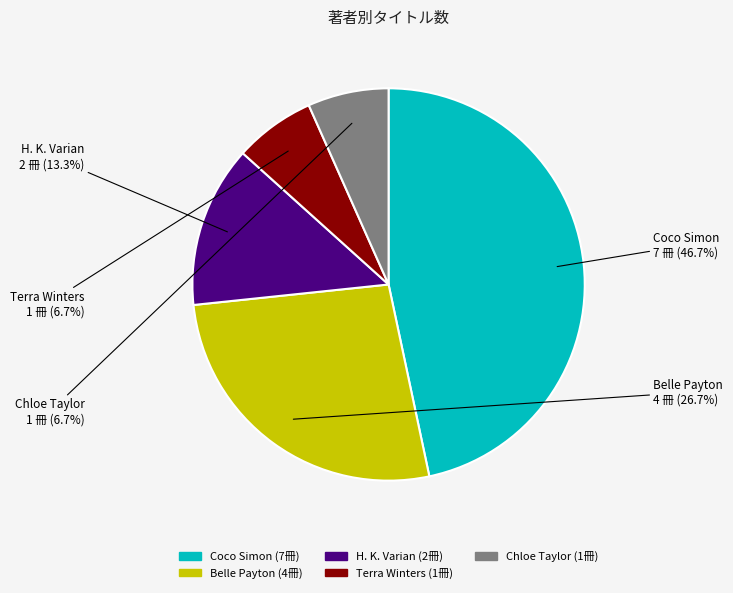

Is there a majority slice in this chart?

No